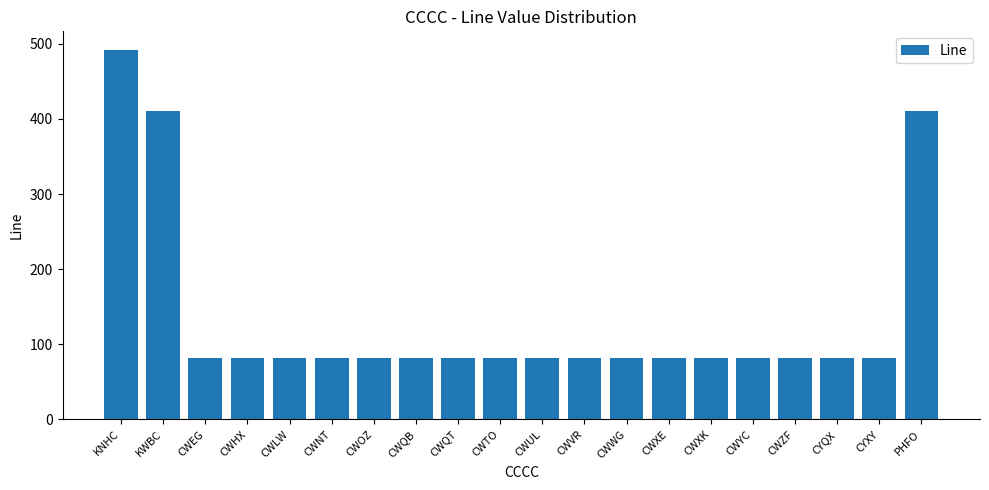

What is the maximum value shown in the chart?

492